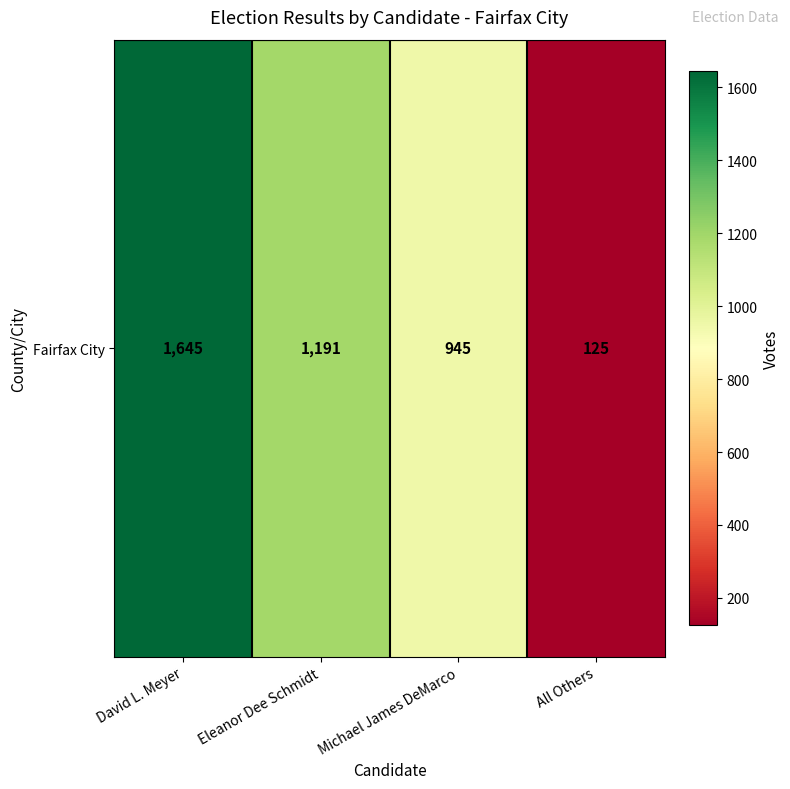

Which category has the lowest value across all series?

All Others